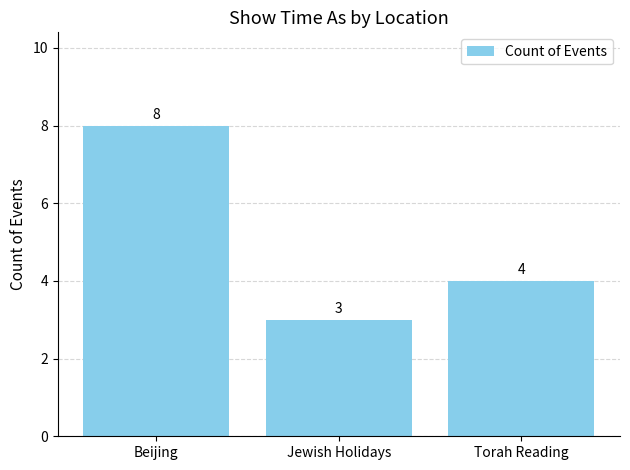

At which label does the data first exceed 4?

Beijing